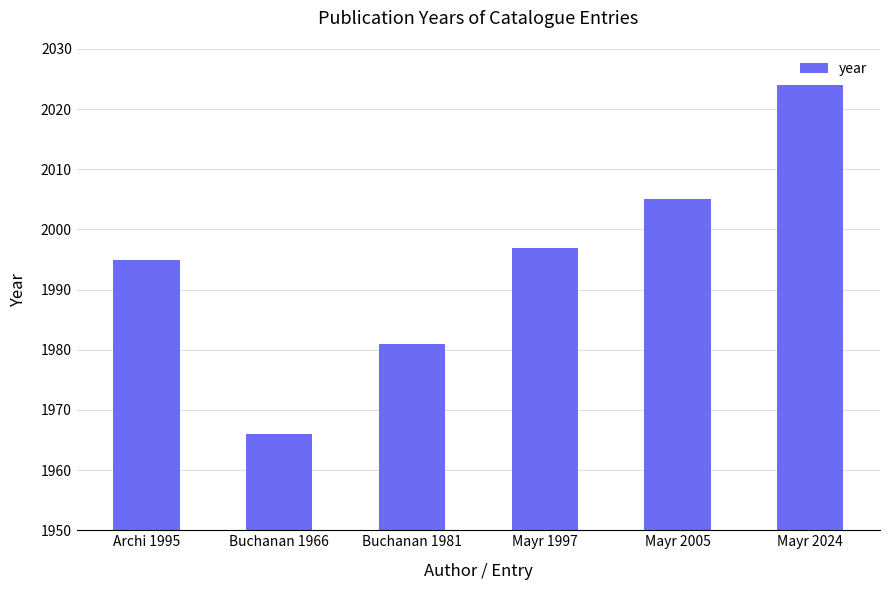

What is the label of the 4th bar from the left?

Mayr 1997